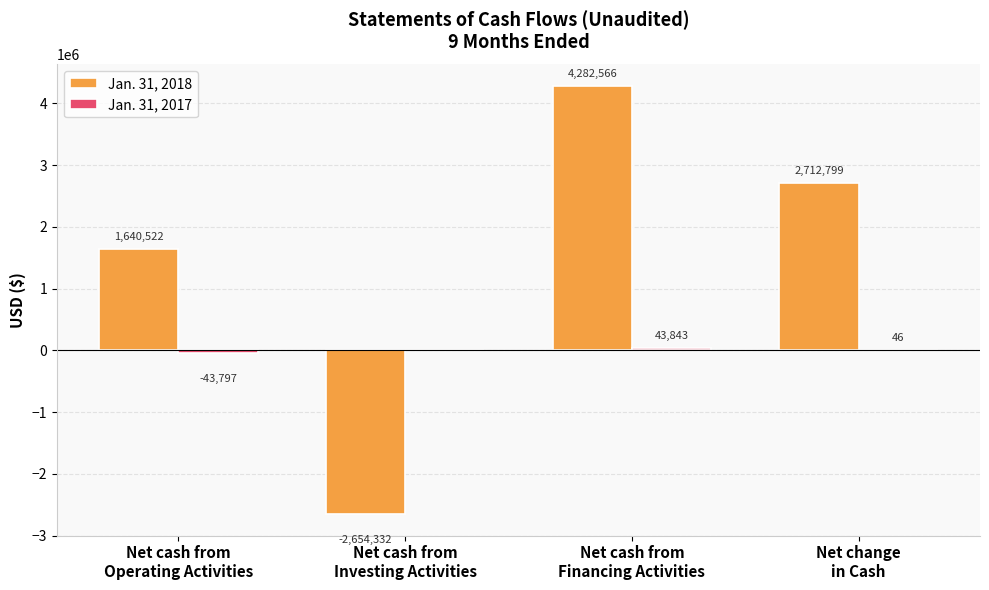

What is the sum of all Jan. 31, 2018 values?

5981555